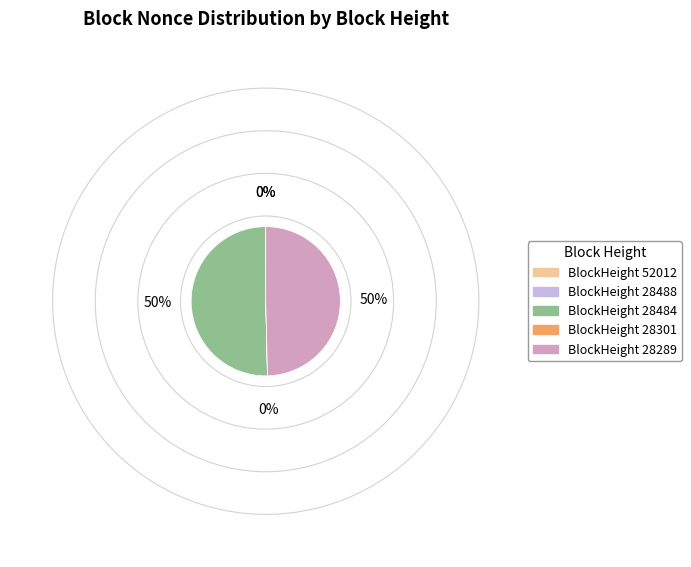

Which slice is the largest?

BlockHeight 28484